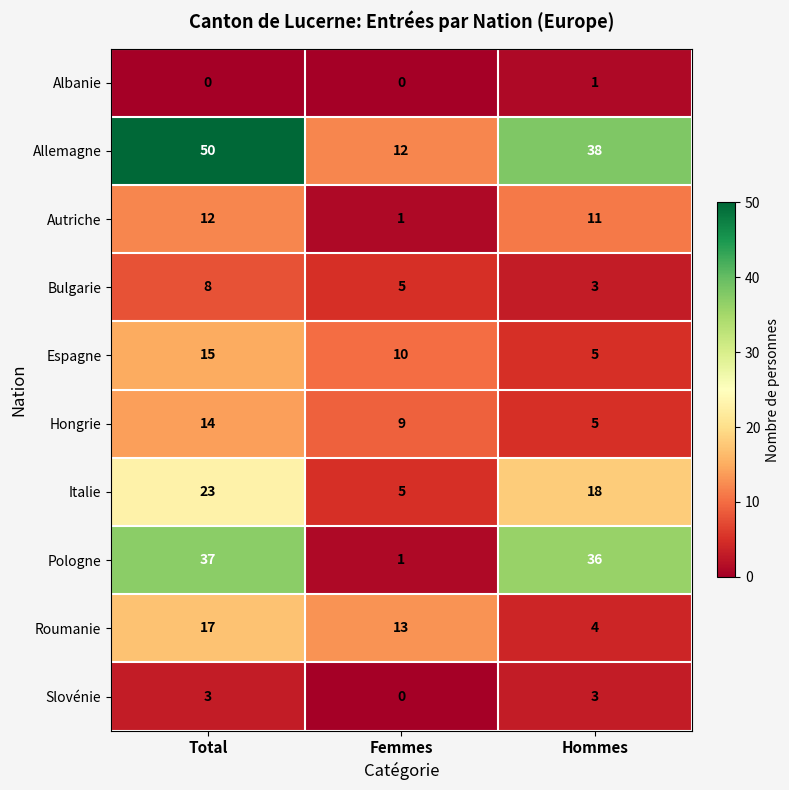

Where is Italie nearest to the value 14?

Hommes